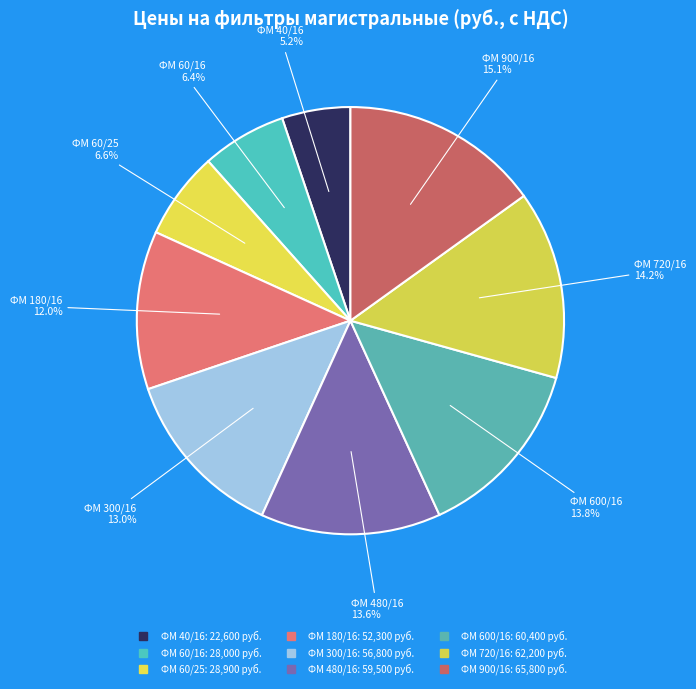

Count the number of slices in the pie.

9